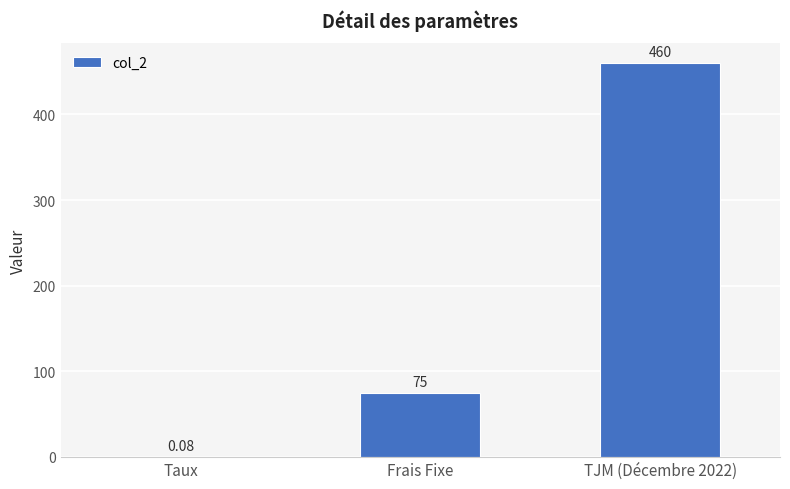

What is the change in value from Frais Fixe to TJM (Décembre 2022)?

+385.0